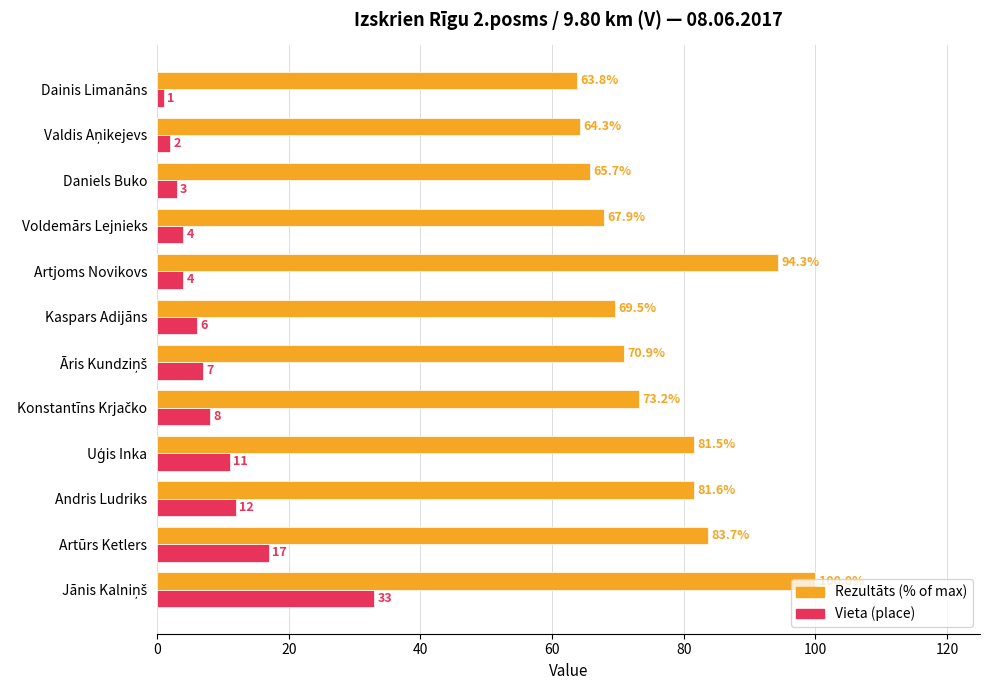

How many series are shown in this chart?

2